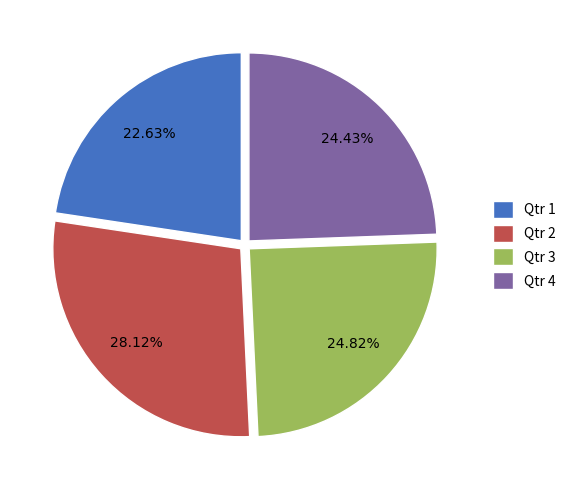

Which slice is the largest?

Qtr 2